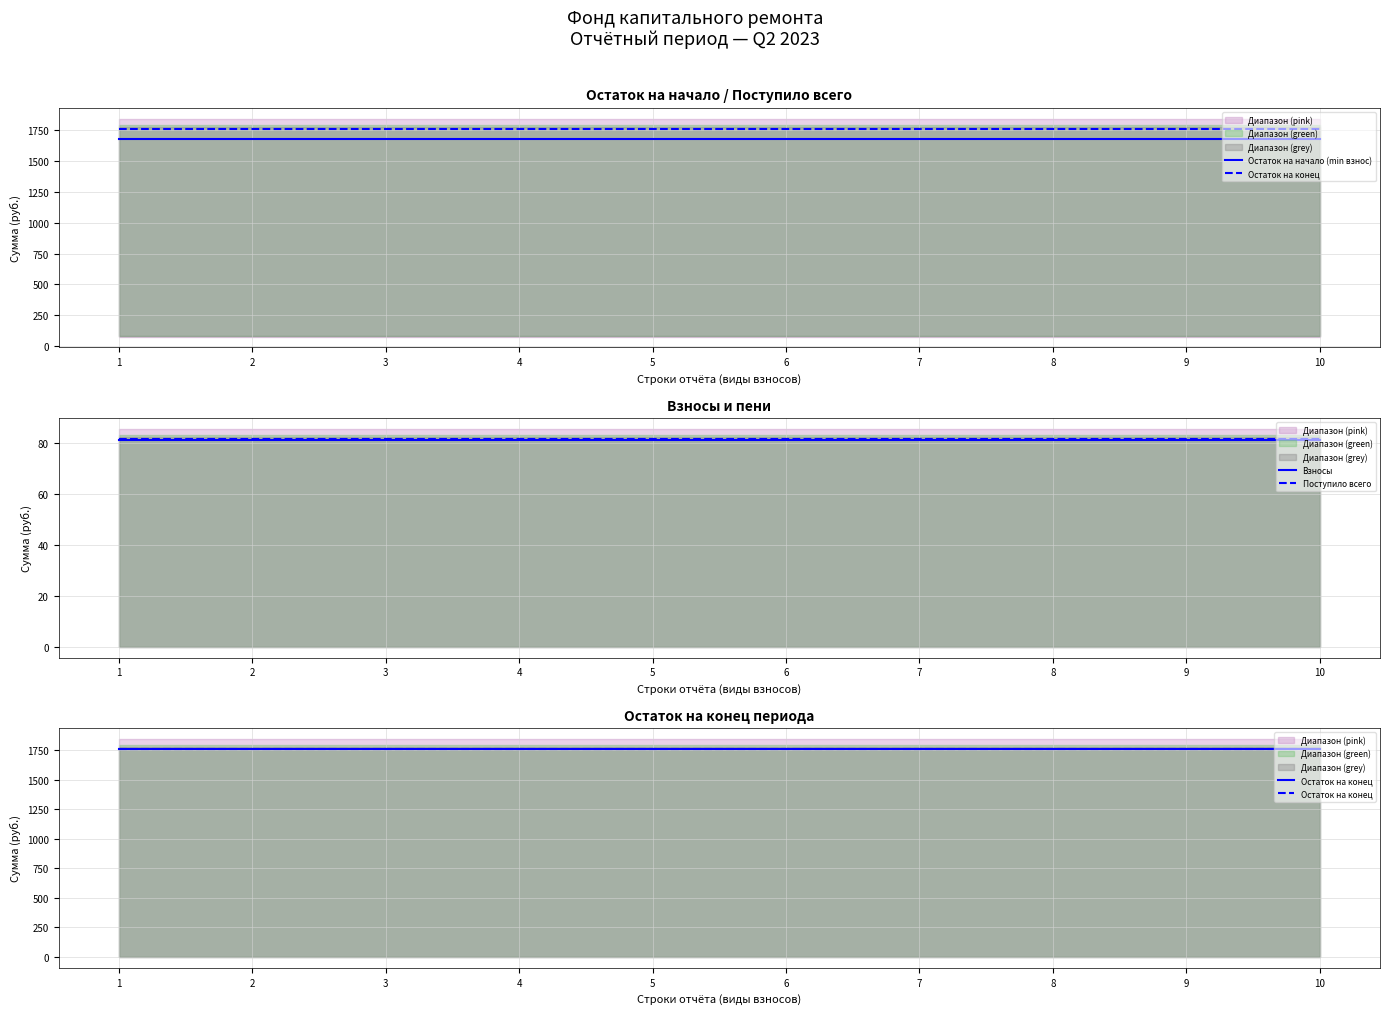

Reading left to right, what are all the values shown in this chart?

Остаток на начало (min взнос): 1=1676.3	2=1676.3	3=1676.3	4=1676.3	5=1676.3	6=1676.3	7=1676.3	8=1676.3	9=1676.3	10=1676.3
Остаток на конец: 1=1757.7	2=1757.7	3=1757.7	4=1757.7	5=1757.7	6=1757.7	7=1757.7	8=1757.7	9=1757.7	10=1757.7
Взносы: 1=81.2	2=81.2	3=81.2	4=81.2	5=81.2	6=81.2	7=81.2	8=81.2	9=81.2	10=81.2
Поступило всего: 1=81.3	2=81.3	3=81.3	4=81.3	5=81.3	6=81.3	7=81.3	8=81.3	9=81.3	10=81.3